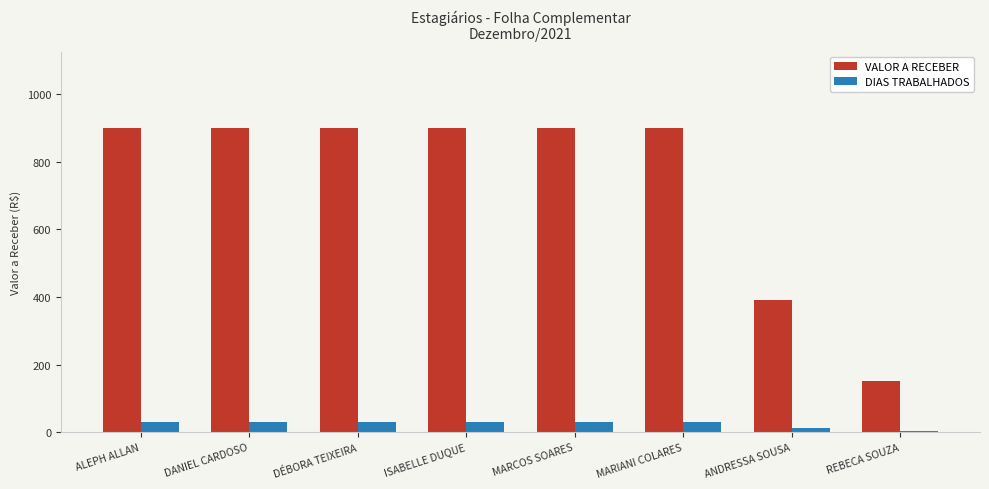

Count the number of data series in this chart.

2